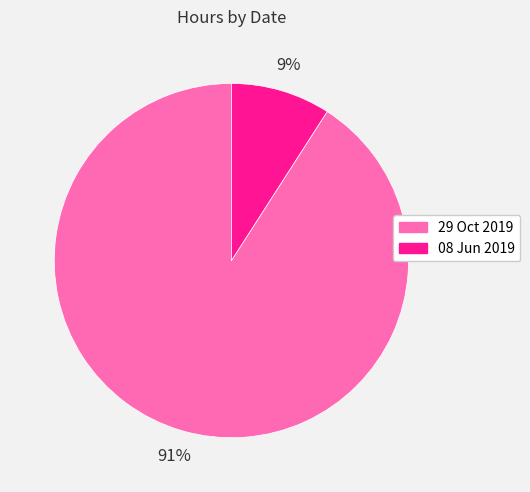

Which has a higher value, 08 Jun 2019 or 29 Oct 2019?

29 Oct 2019